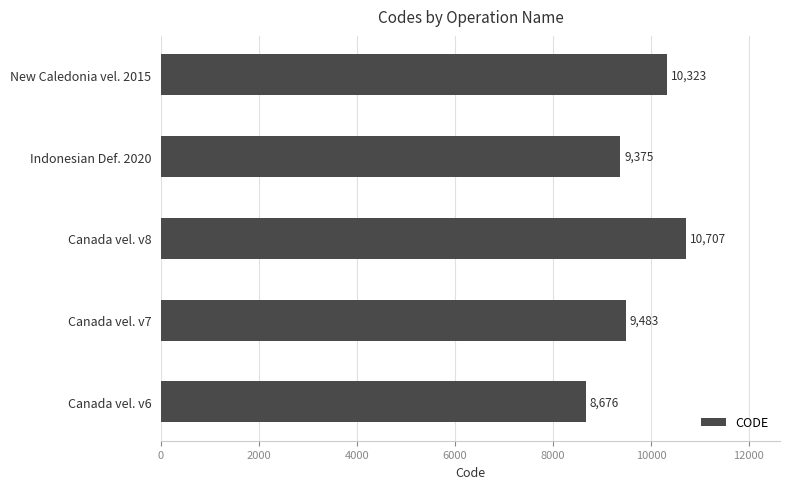

List the labels in order of value, smallest first.

Canada vel. v6, Indonesian Def. 2020, Canada vel. v7, New Caledonia vel. 2015, Canada vel. v8